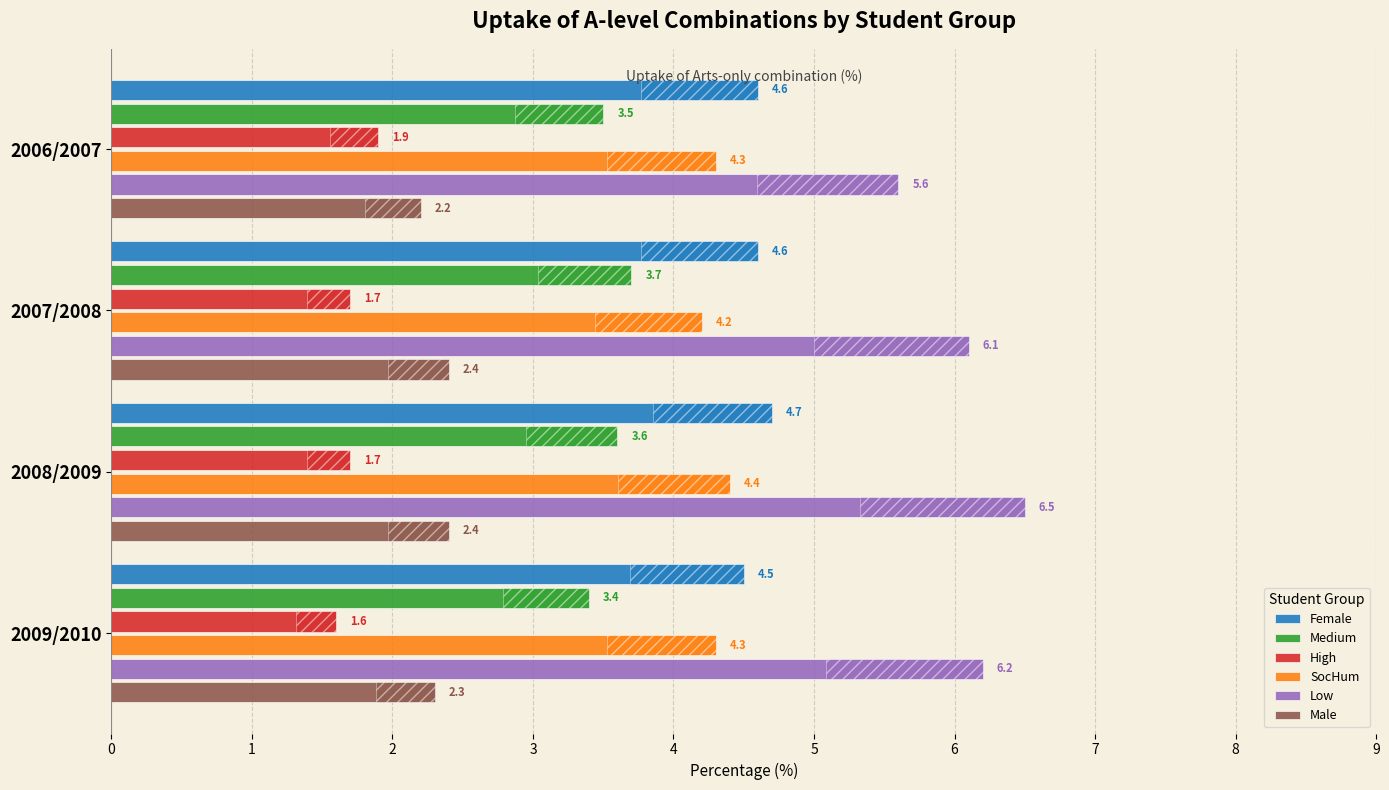

What is the greatest value displayed?

6.5